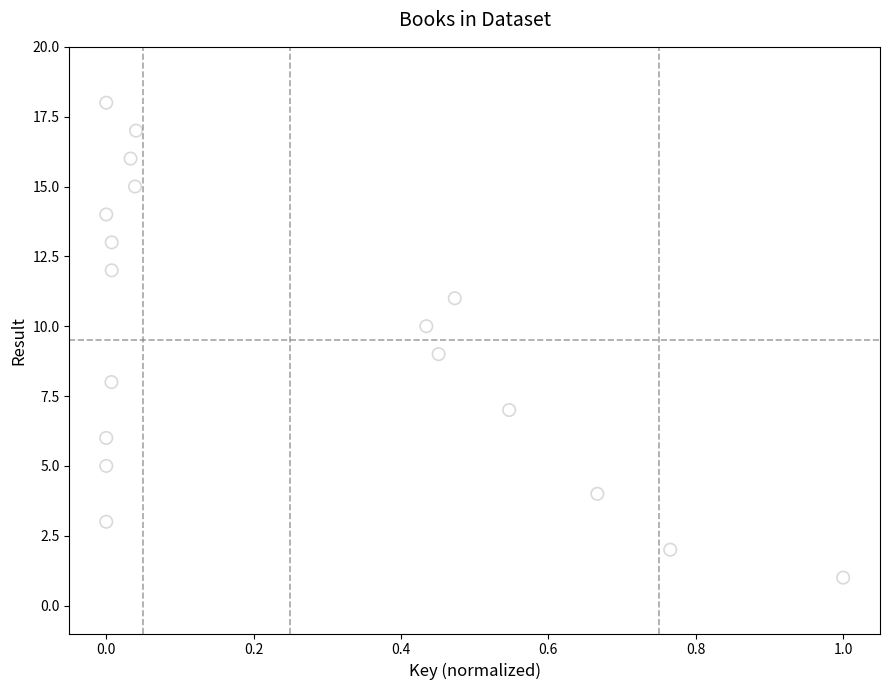

What is the range of Y values (max minus min)?

17